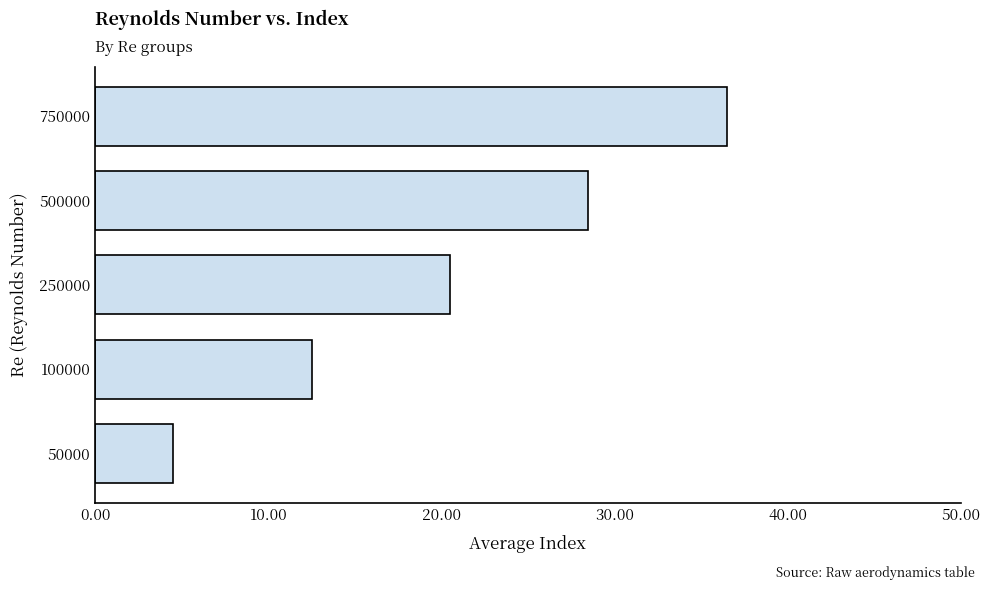

The value at 750000 is 13.1. True or false?

False